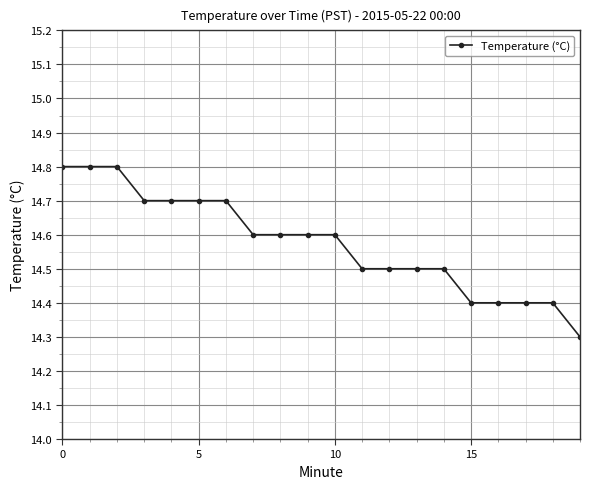

How many values are between 14 and 15?

20